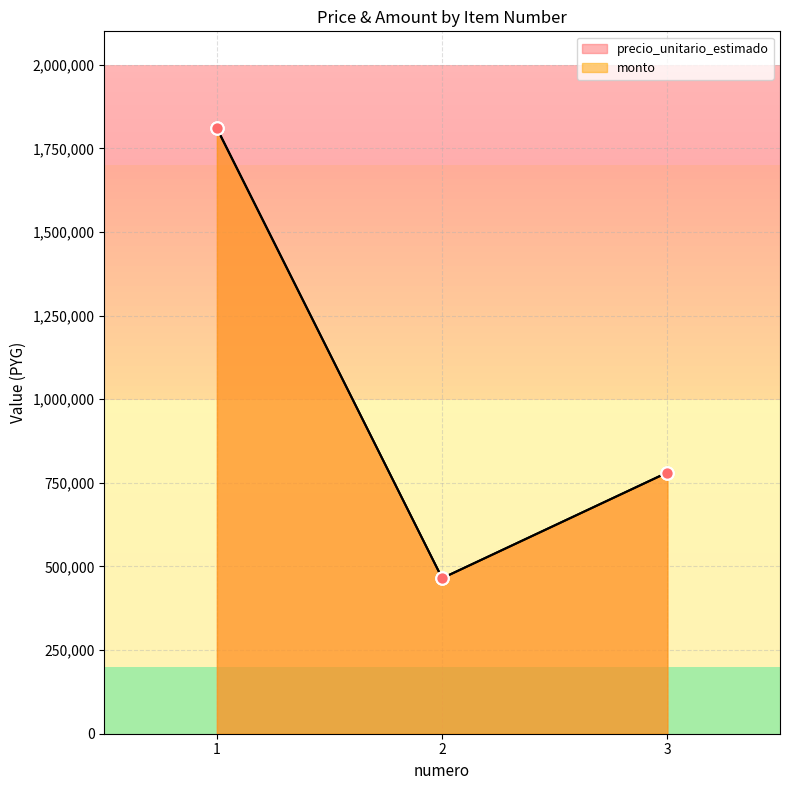

Is the value of monto at 2 greater than the value of precio_unitario_estimado at 2?

No